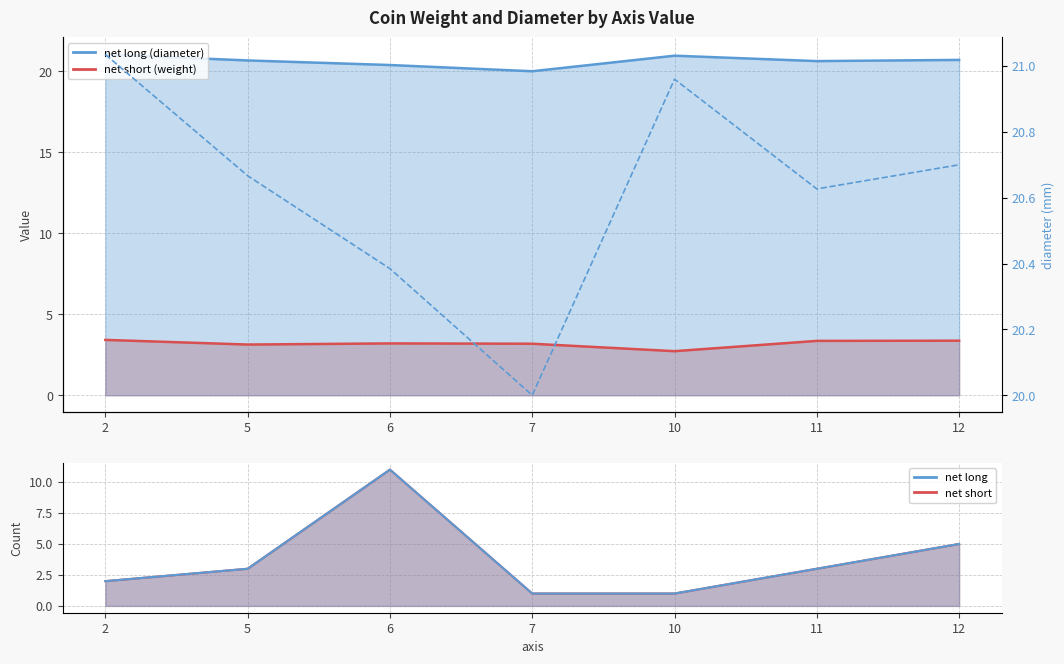

How many lines are shown in the chart?

3